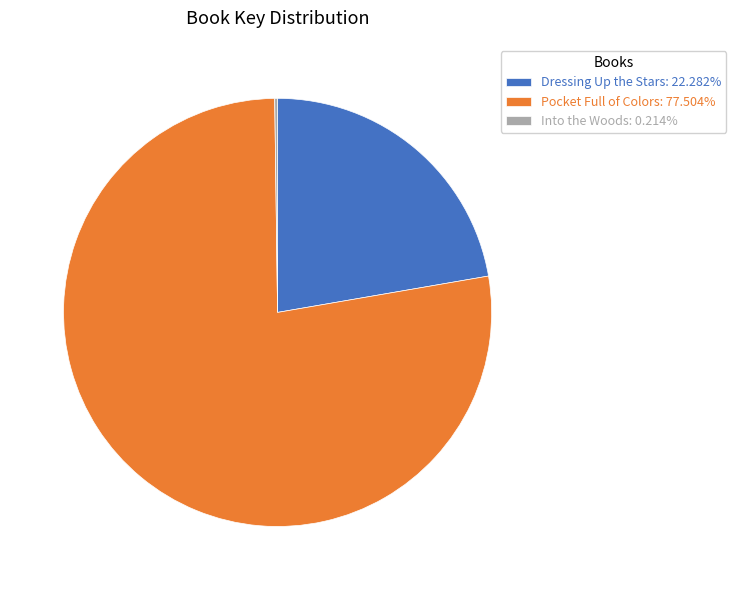

Is there any slice that represents more than half of the pie?

Yes